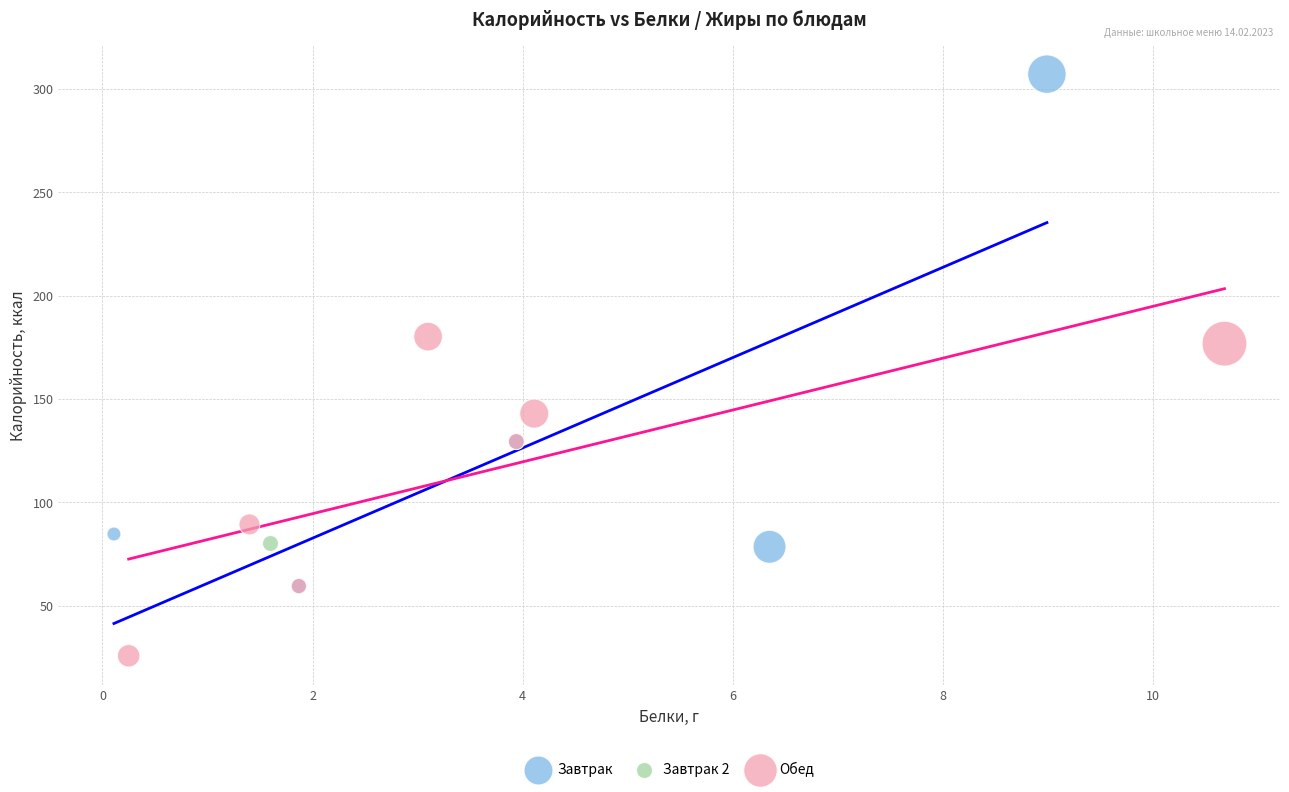

Which series reaches the minimum Y coordinate?

Обед